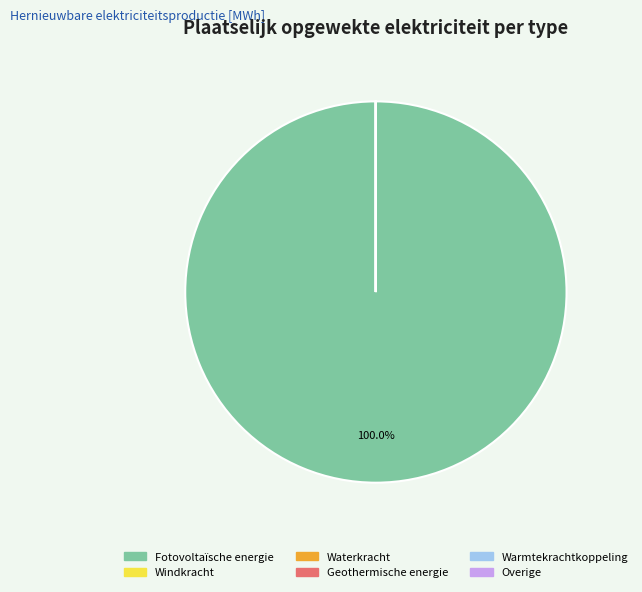

What percentage is the Fotovoltaïsche energie slice, to the nearest percent?

100%